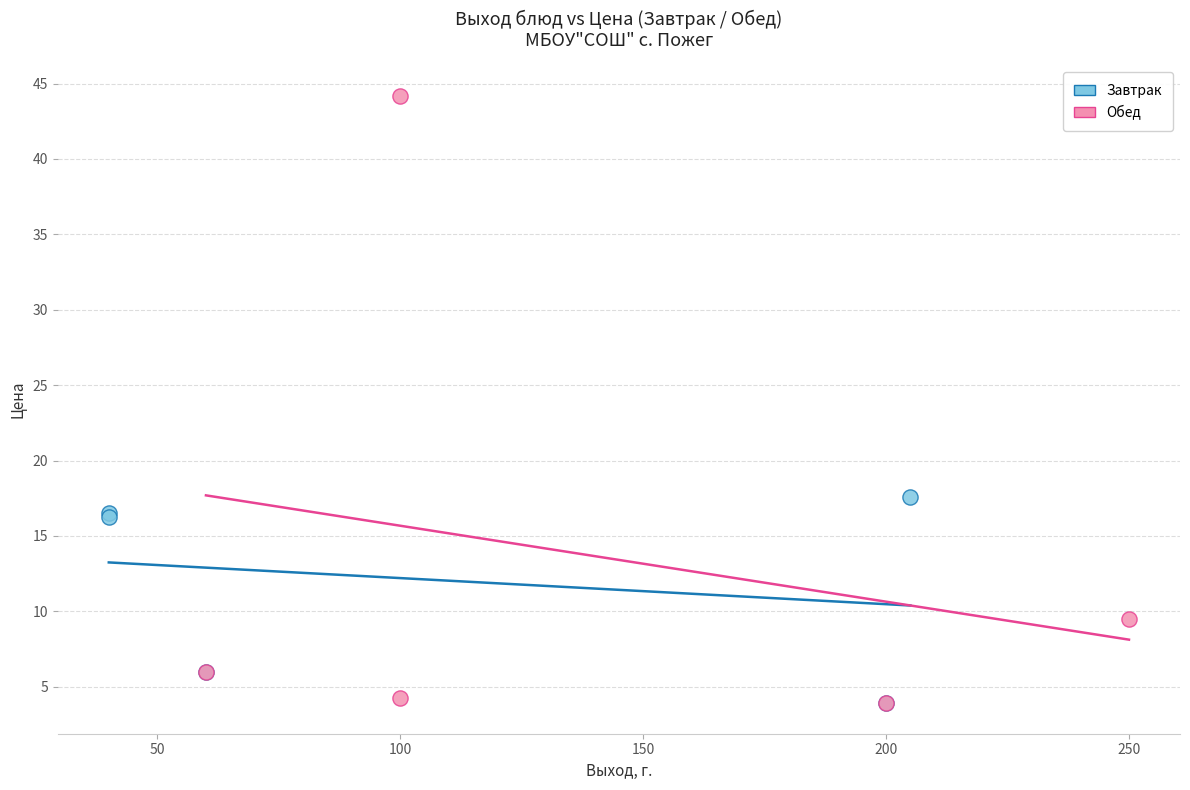

What are all the series names shown in the legend?

Завтрак, Обед